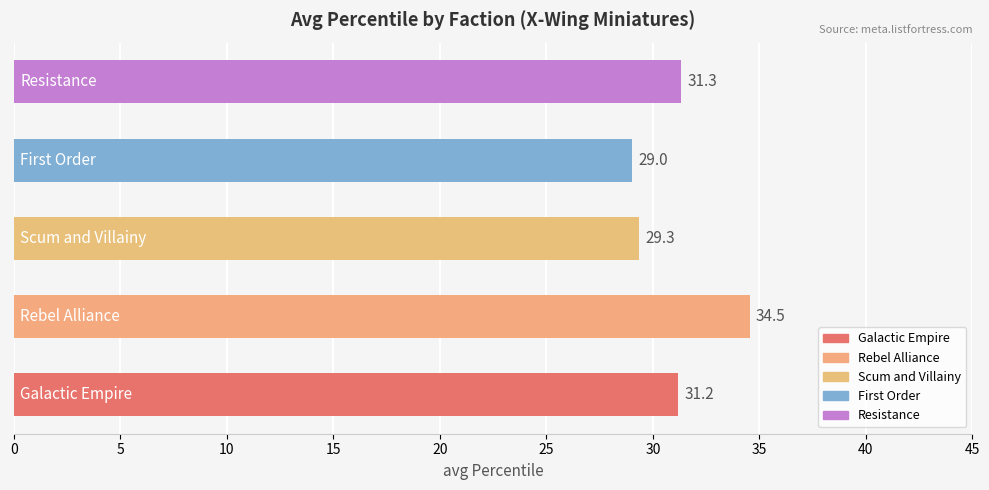

What is the maximum value shown in the chart?

34.5